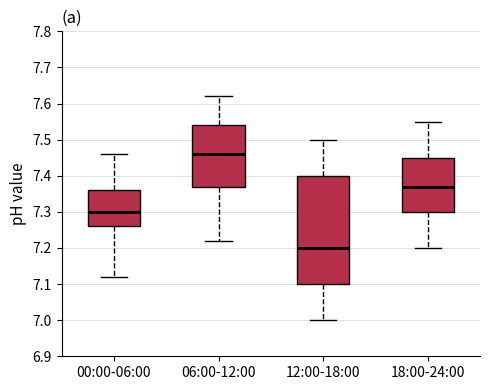

Where does the lower whisker of the box for 12:00-18:00 end on the y-axis? The values are not printed on the chart, so give them approximately, as read against the axis.

7.00